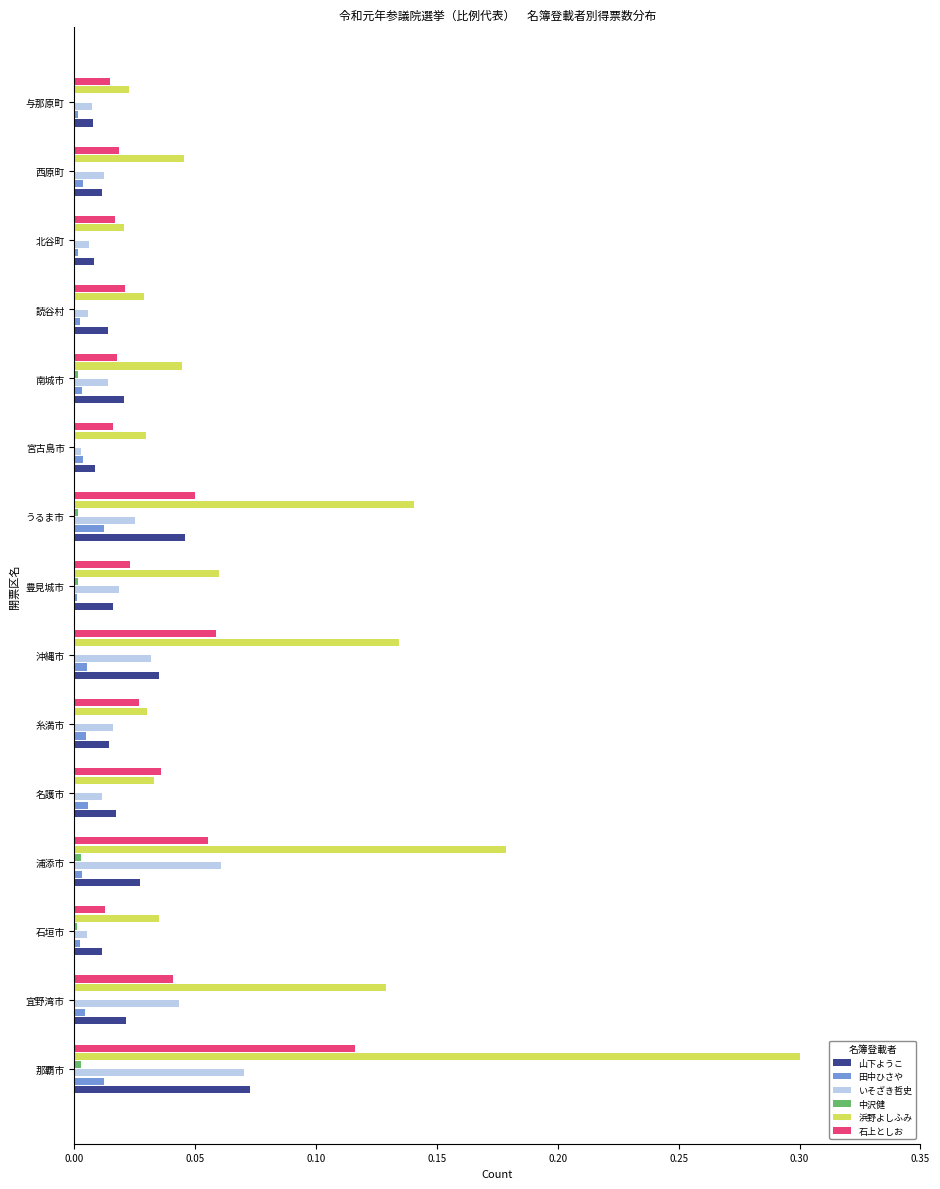

What is the maximum value shown in the chart?

0.3